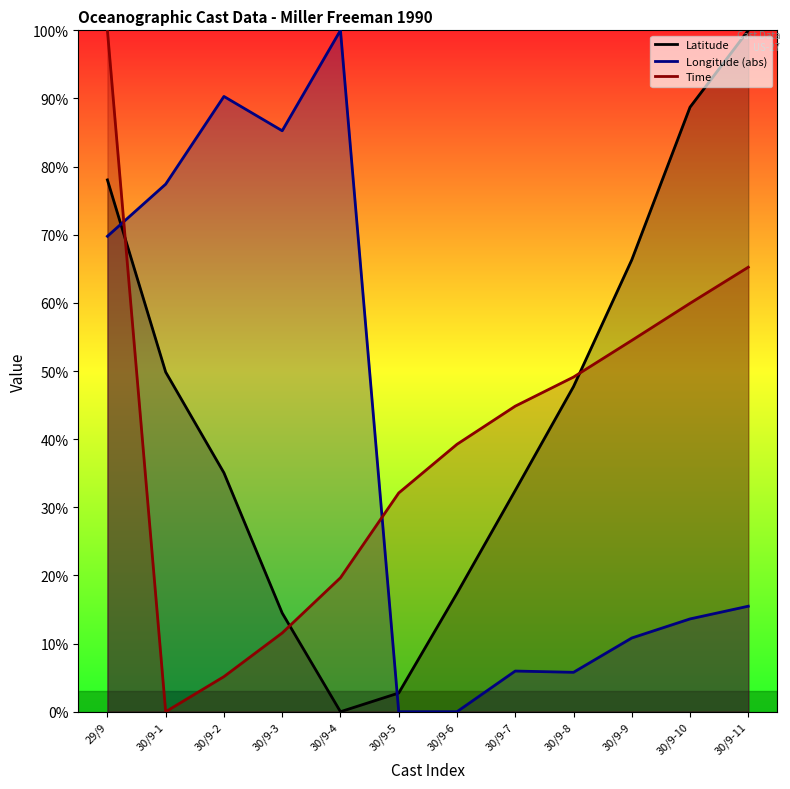

What is the label of the 3rd point from the left?

30/9-2